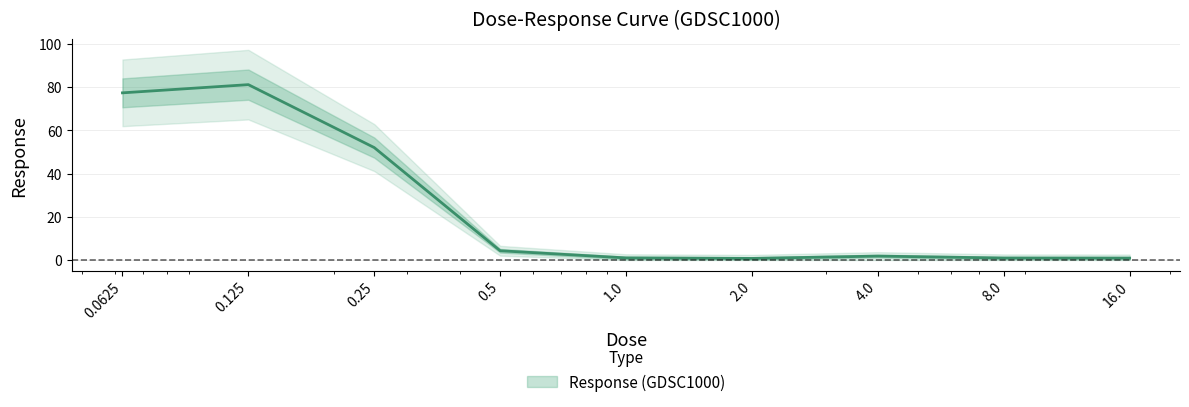

What is the minimum value shown in the chart?

0.7